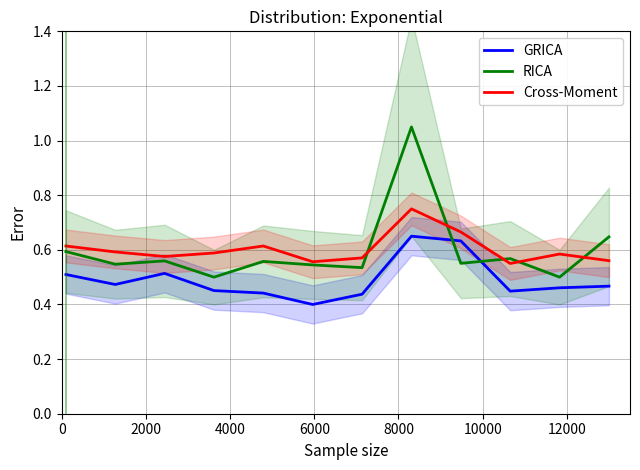

What is the value of the RICA point at the 4th from the left?

0.5